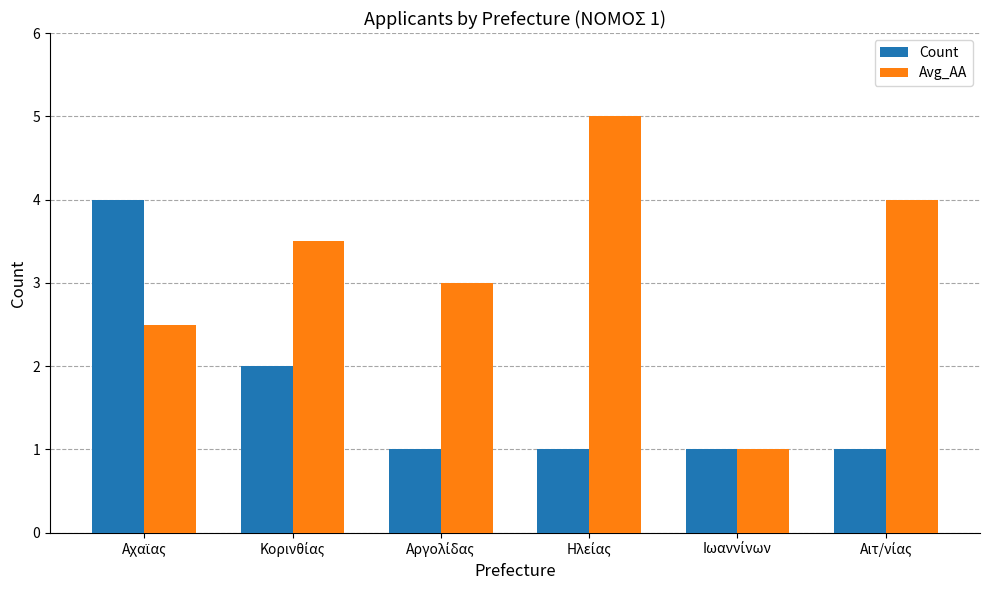

Which series has the largest range (max minus min)?

Avg_AA